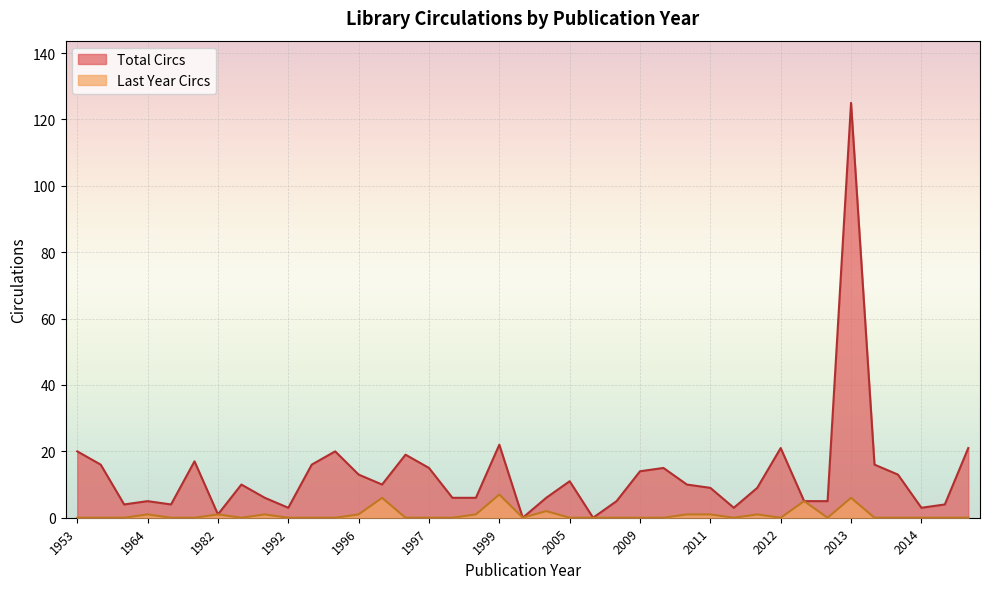

What is the label of the 38th point from the right?

1963